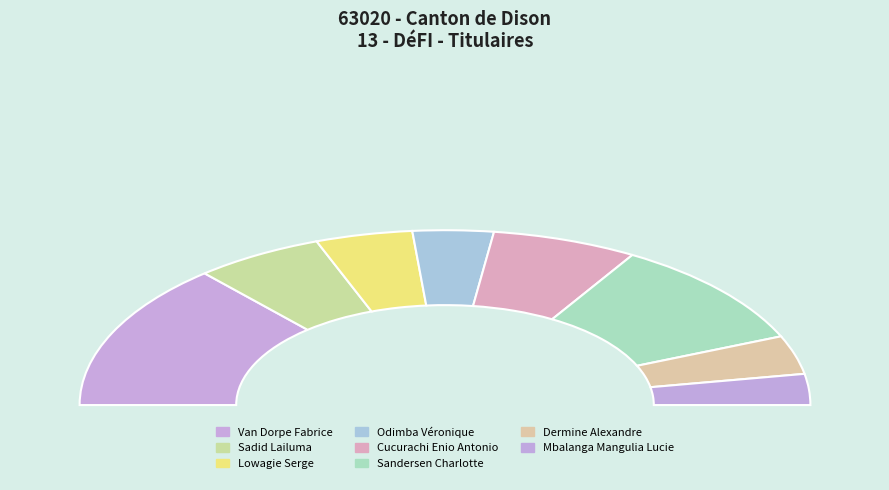

What percentage is the Cucurachi Enio Antonio slice, to the nearest percent?

13%